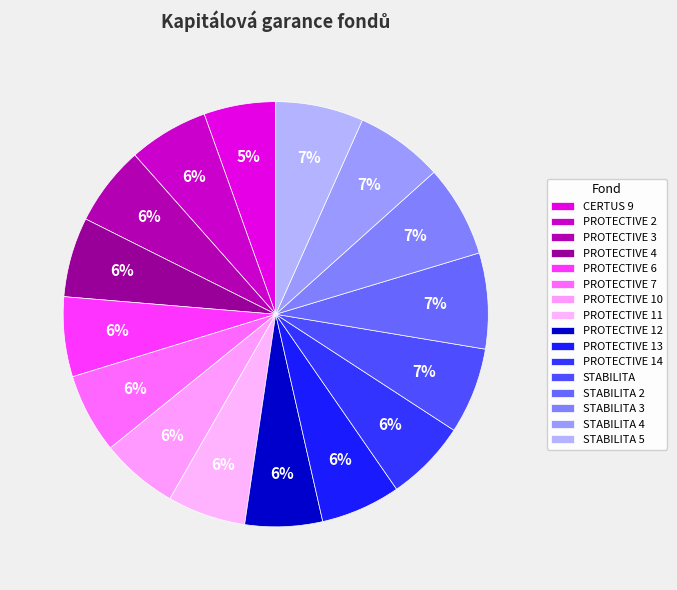

How many slices are in this pie chart?

16